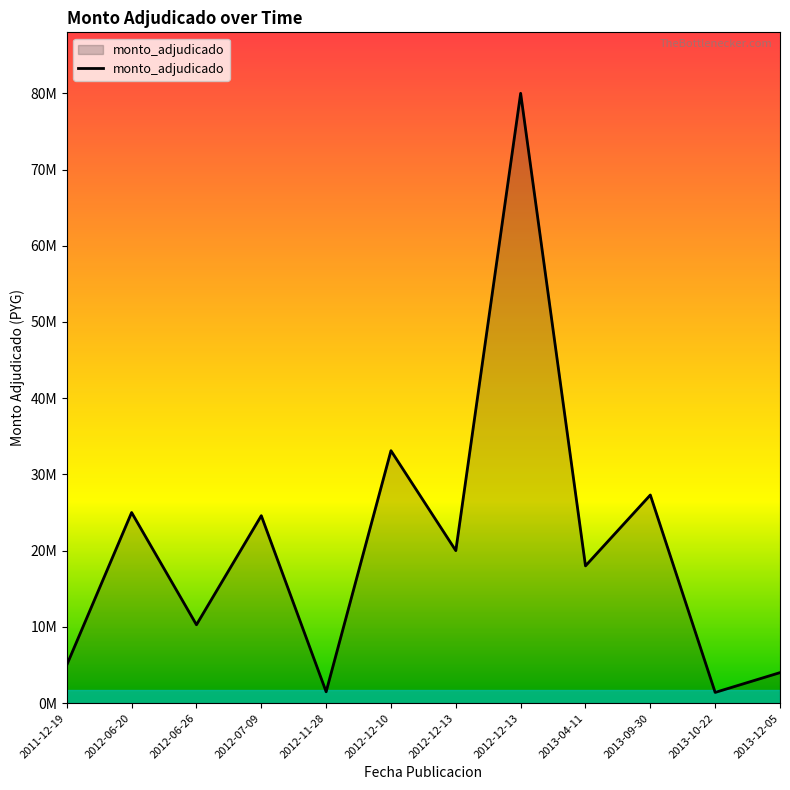

Does the chart have visible grid lines?

No